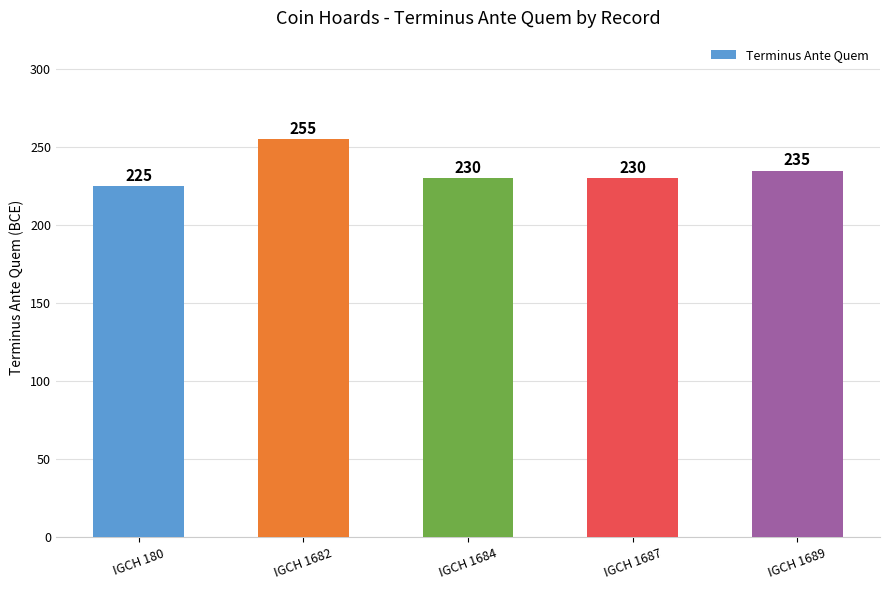

What is the value of the 1st bar from the left?

225